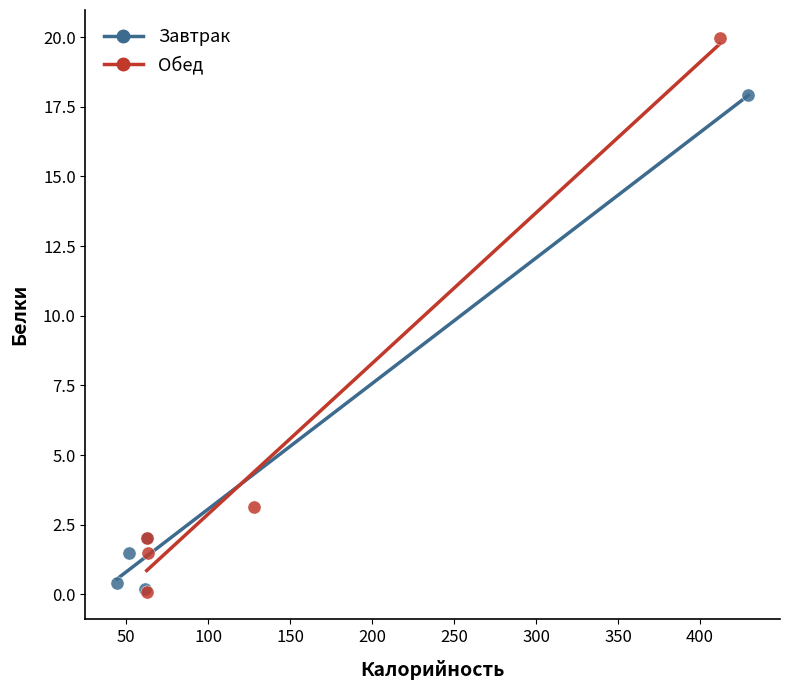

Which series contains the highest Y value?

Обед